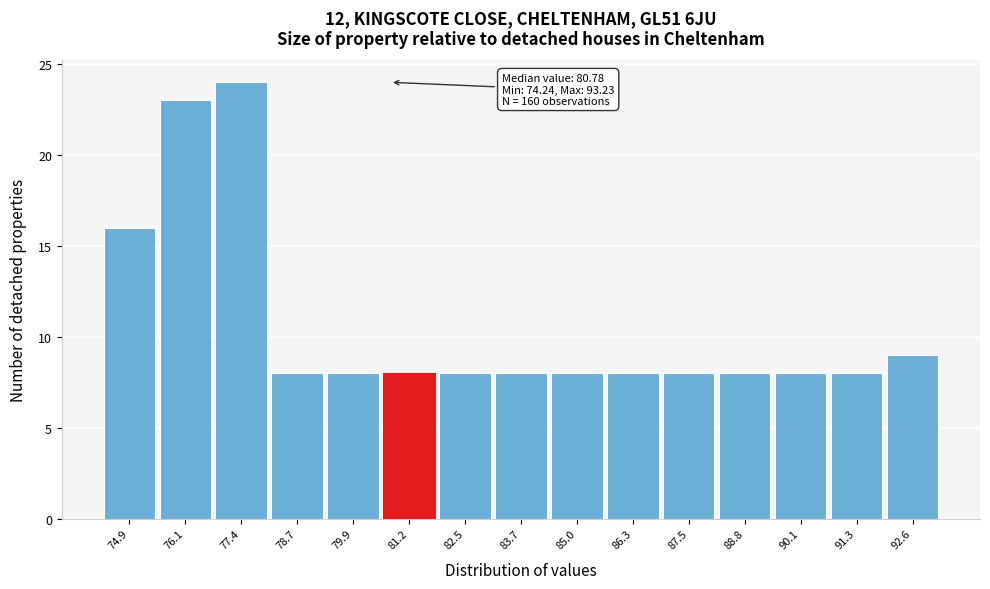

Which range on the x-axis has the tallest bar?

76.8 to 78.0